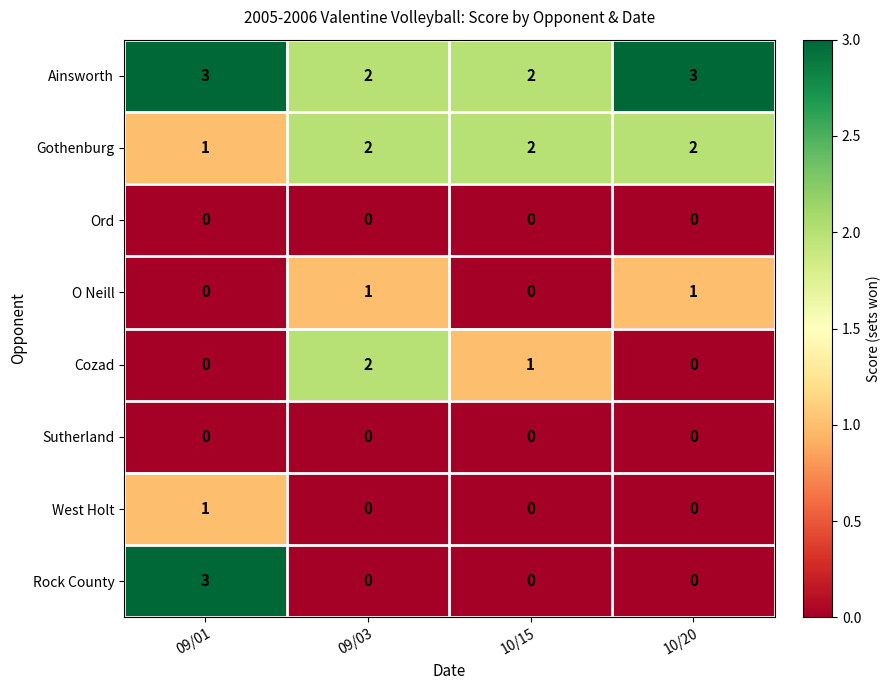

Count the West Holt values in the range 0 to 1.

4